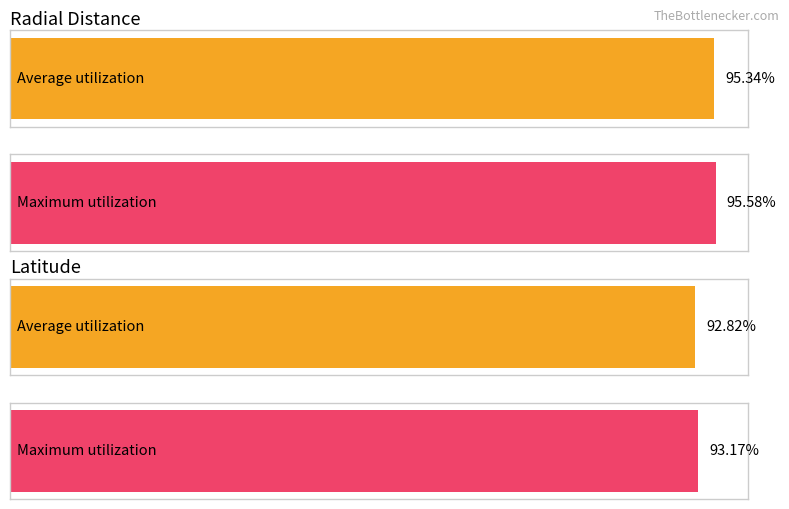

The Average utilization series shows 79.4 at 60.0208. True or false?

False